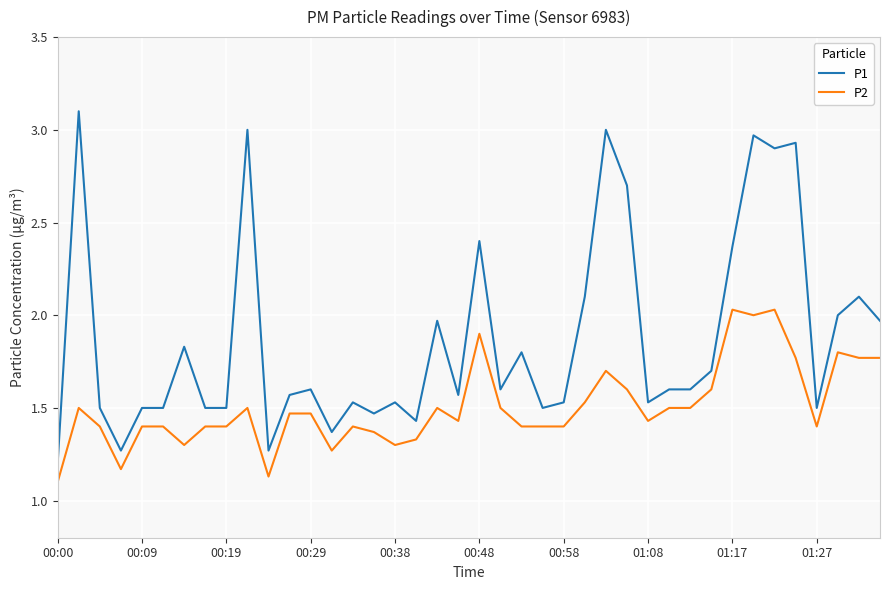

How many lines are shown in the chart?

2